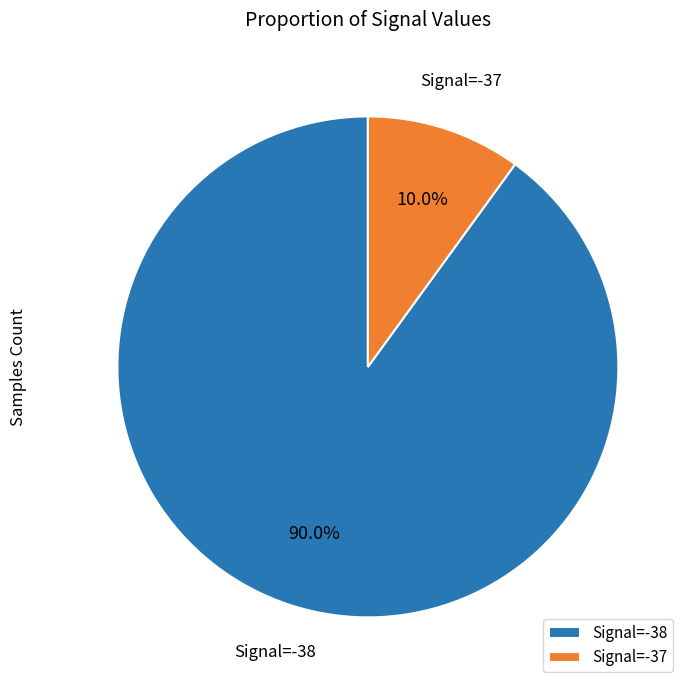

Between Signal=-37 and Signal=-38, which is larger?

Signal=-38